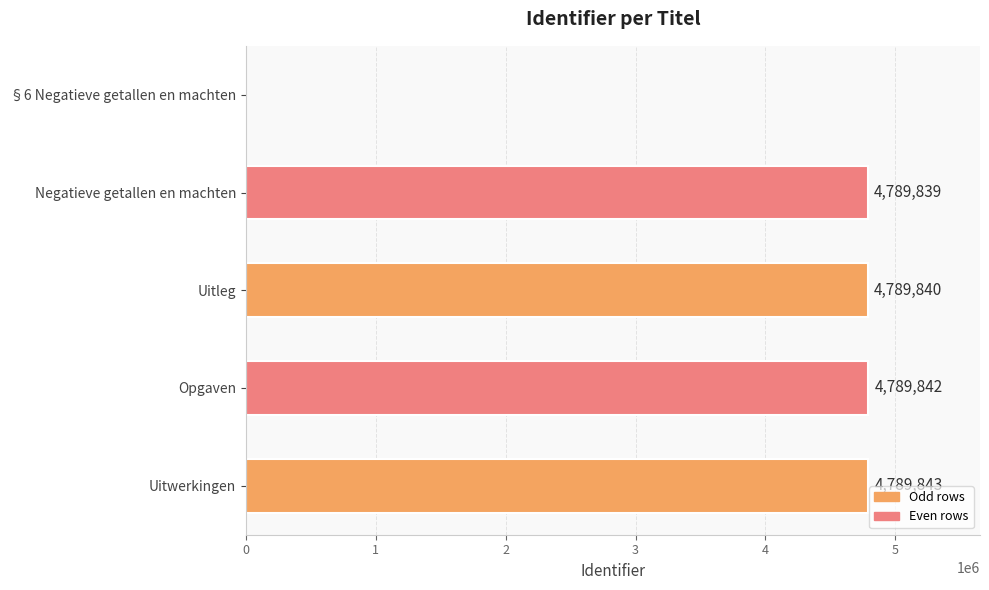

Which category has the highest value across all series?

Uitwerkingen